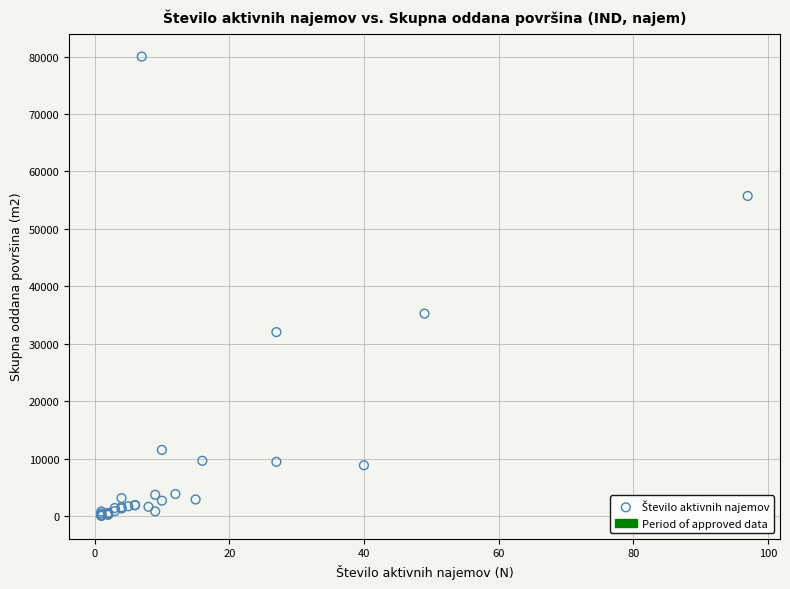

What Y value in the scatter plot is closest to 40024?

35248.3